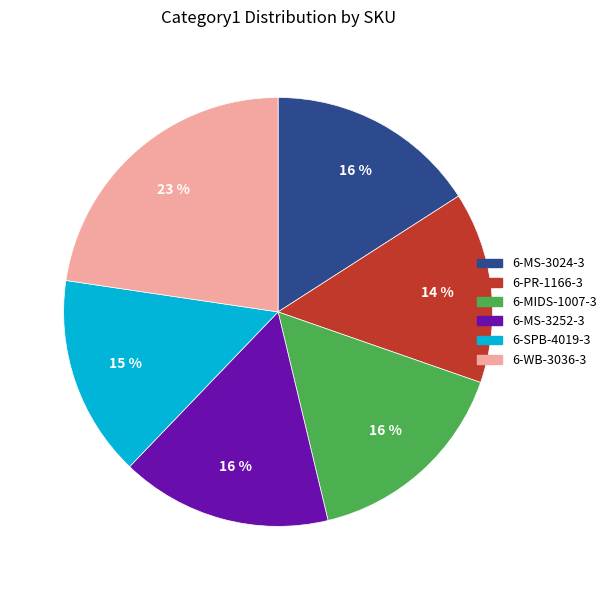

To the nearest percent, what is the average slice percentage?

17%